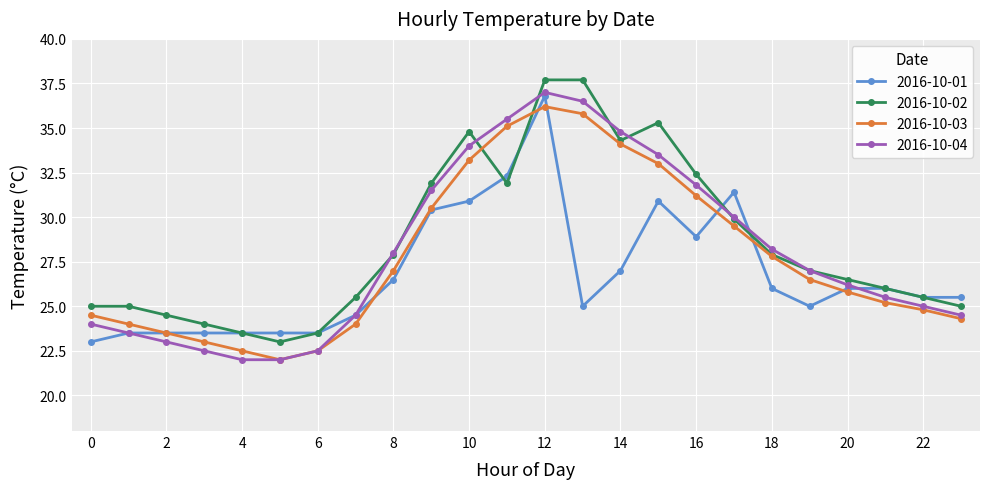

What is the value of the 2016-10-01 point at the 24th from the left?

25.5